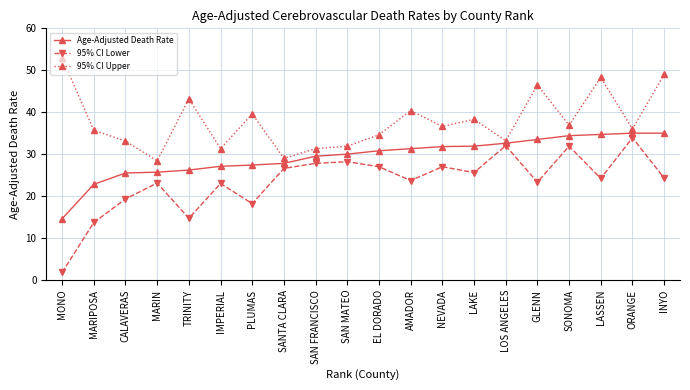

True or false: 95% CI Upper and Age-Adjusted Death Rate intersect in this chart.

False